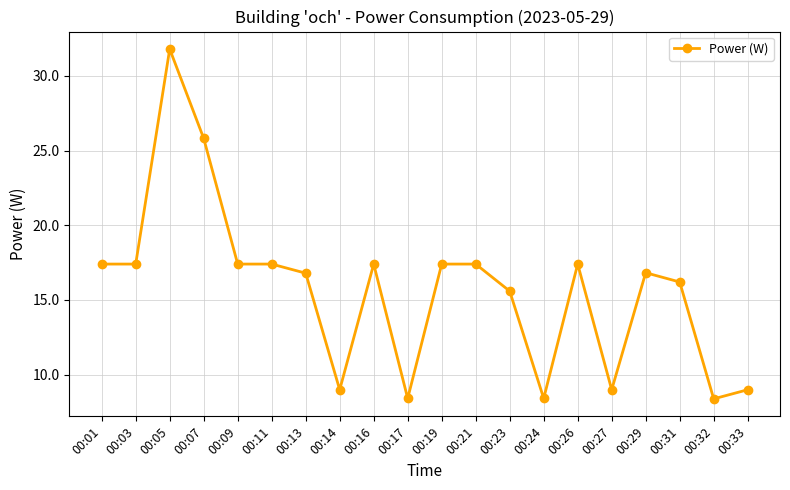

What is the smallest value displayed?

8.4